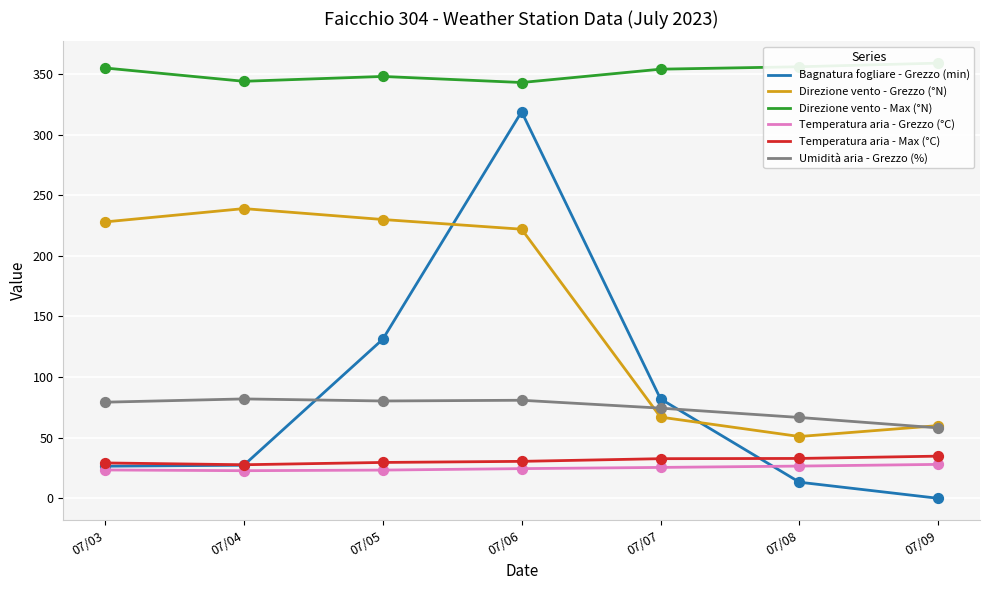

What are all the series names shown in the legend?

Bagnatura fogliare - Grezzo (min), Direzione vento - Grezzo (°N), Direzione vento - Max (°N), Temperatura aria - Grezzo (°C), Temperatura aria - Max (°C), Umidità aria - Grezzo (%)